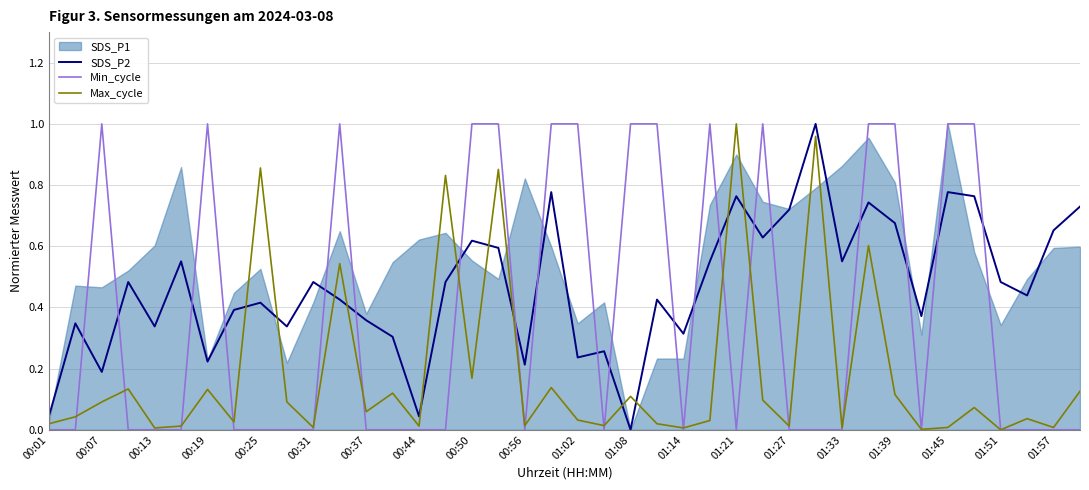

At which category does SDS_P2 reach its first local valley?

00:07